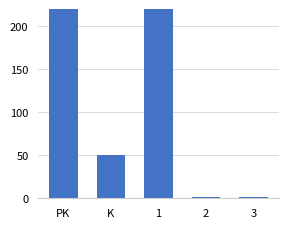

The chart shows a value of 1.0 at 2. True or false?

True